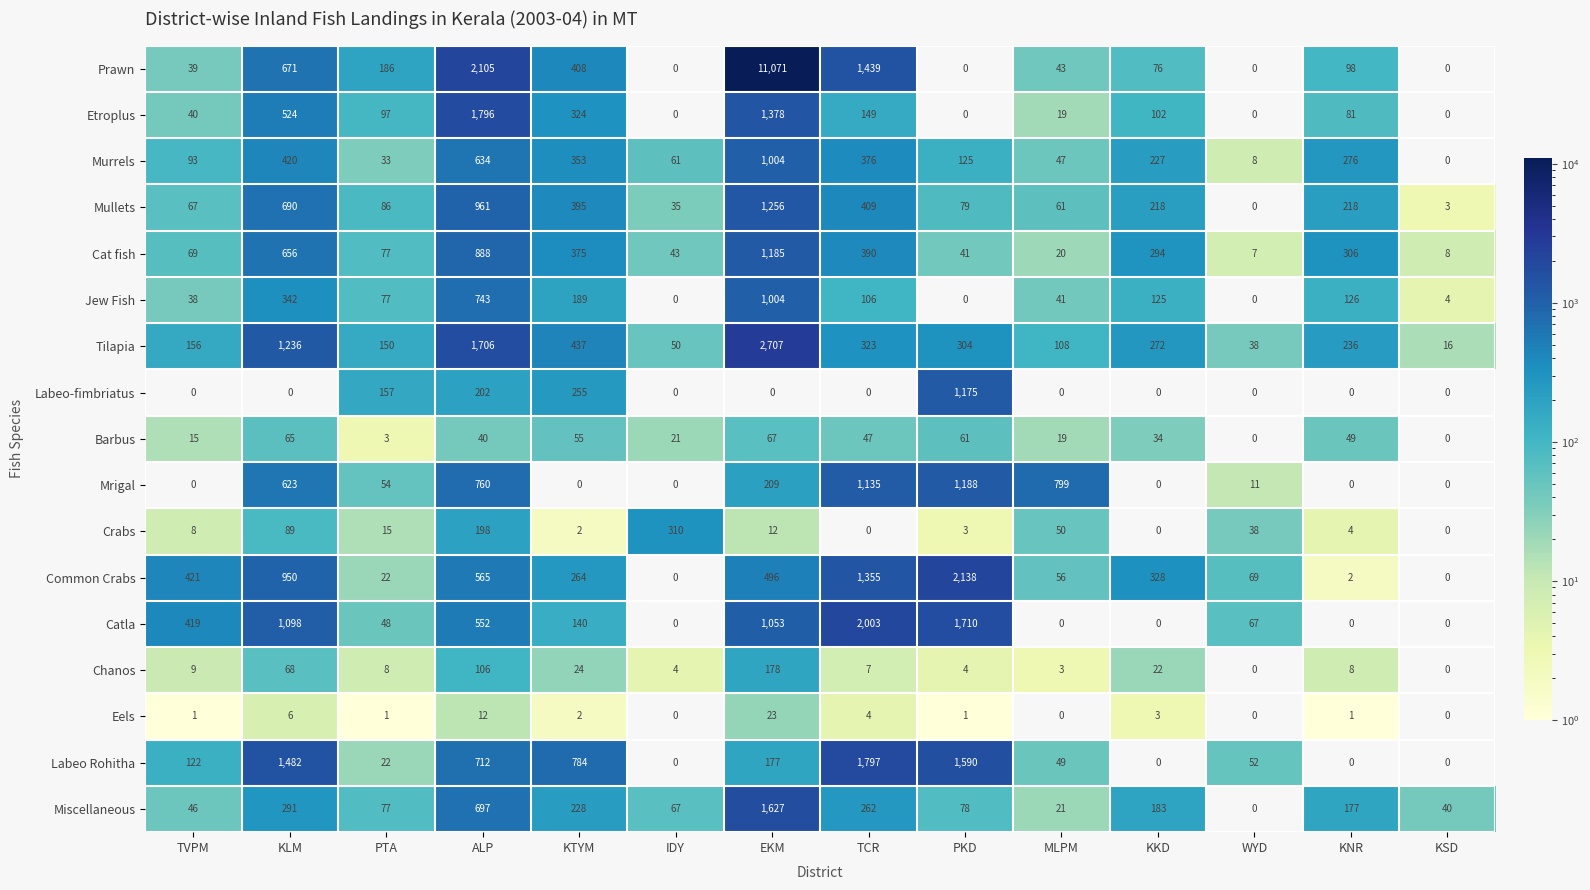

At which label does Miscellaneous reach its peak?

EKM